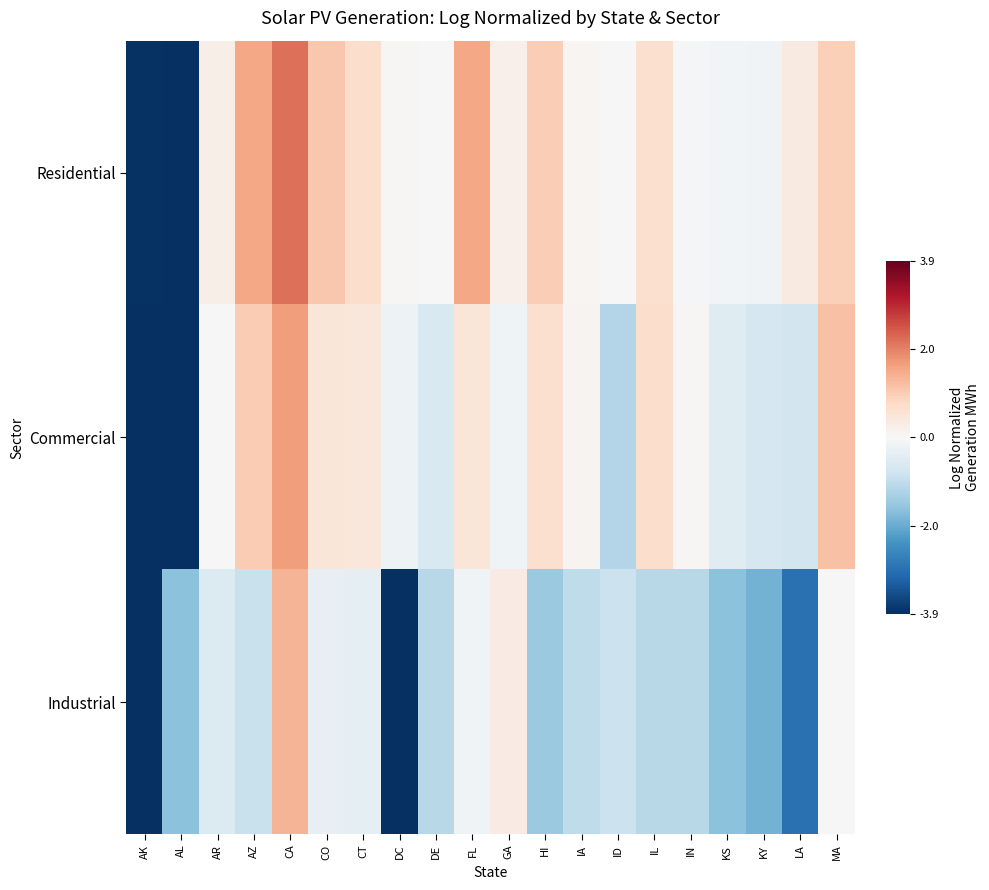

Between FL and KY, which is larger?

FL